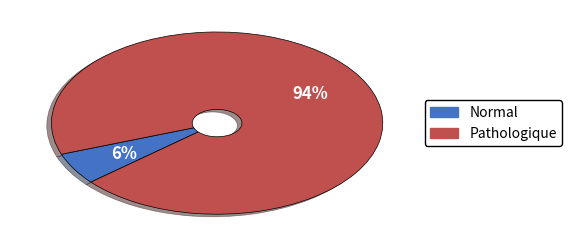

To the nearest percent, what is the average slice percentage?

50%